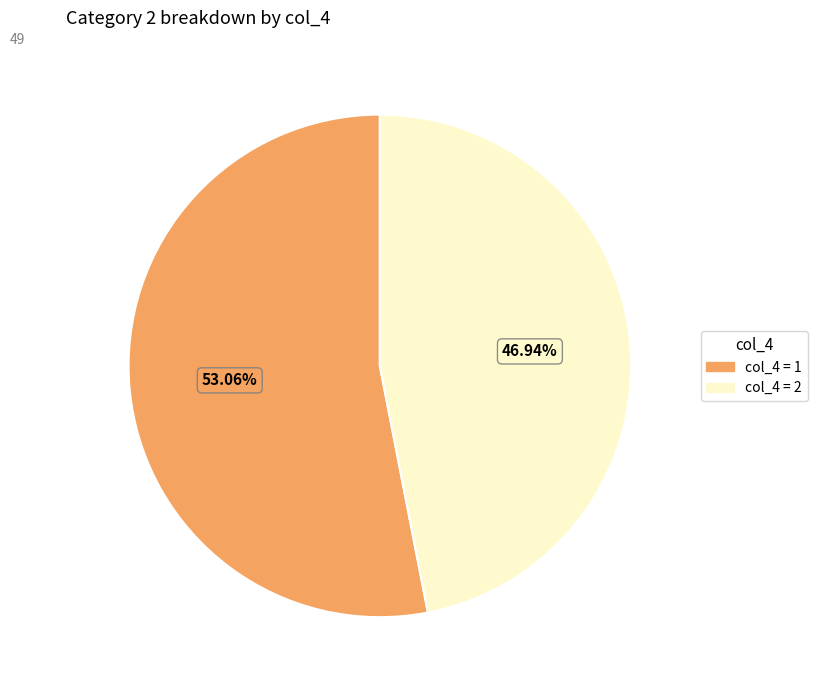

To the nearest percent, what is the difference between the largest and smallest slice percentages?

6%